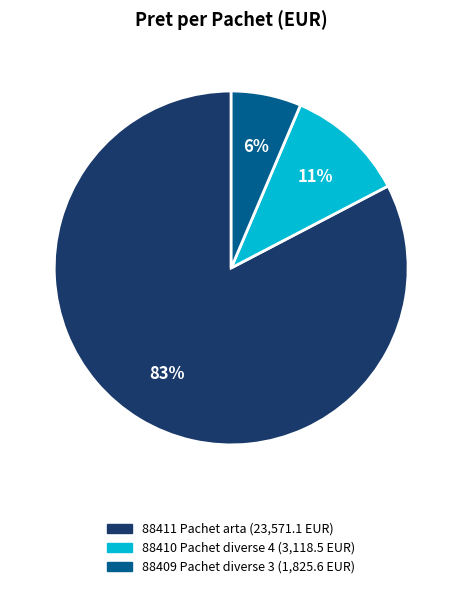

Do 88411 Pachet arta and 88409 Pachet diverse 3 together represent more than half of the pie?

Yes